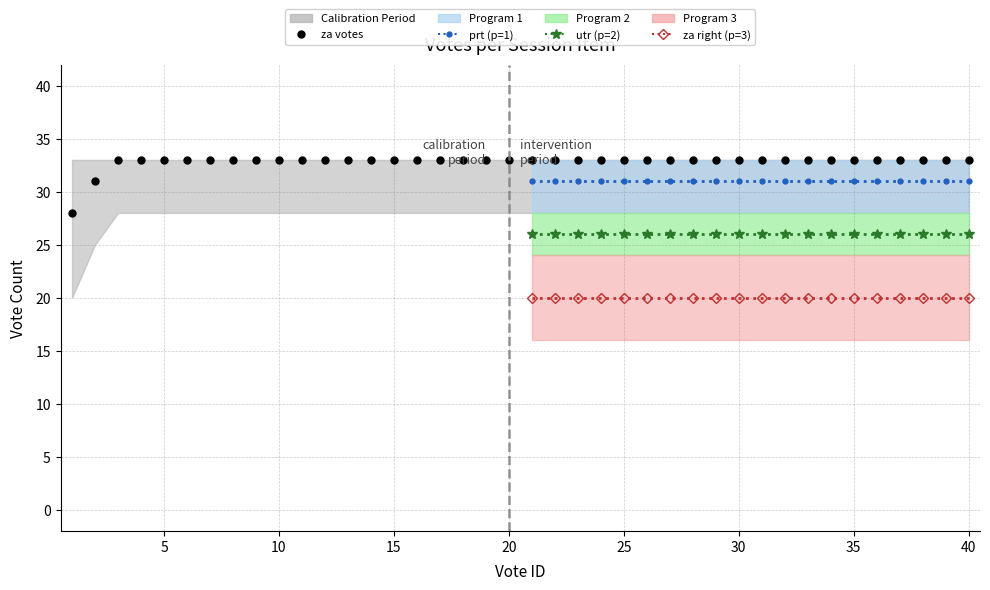

Which series has the widest spread of values?

za